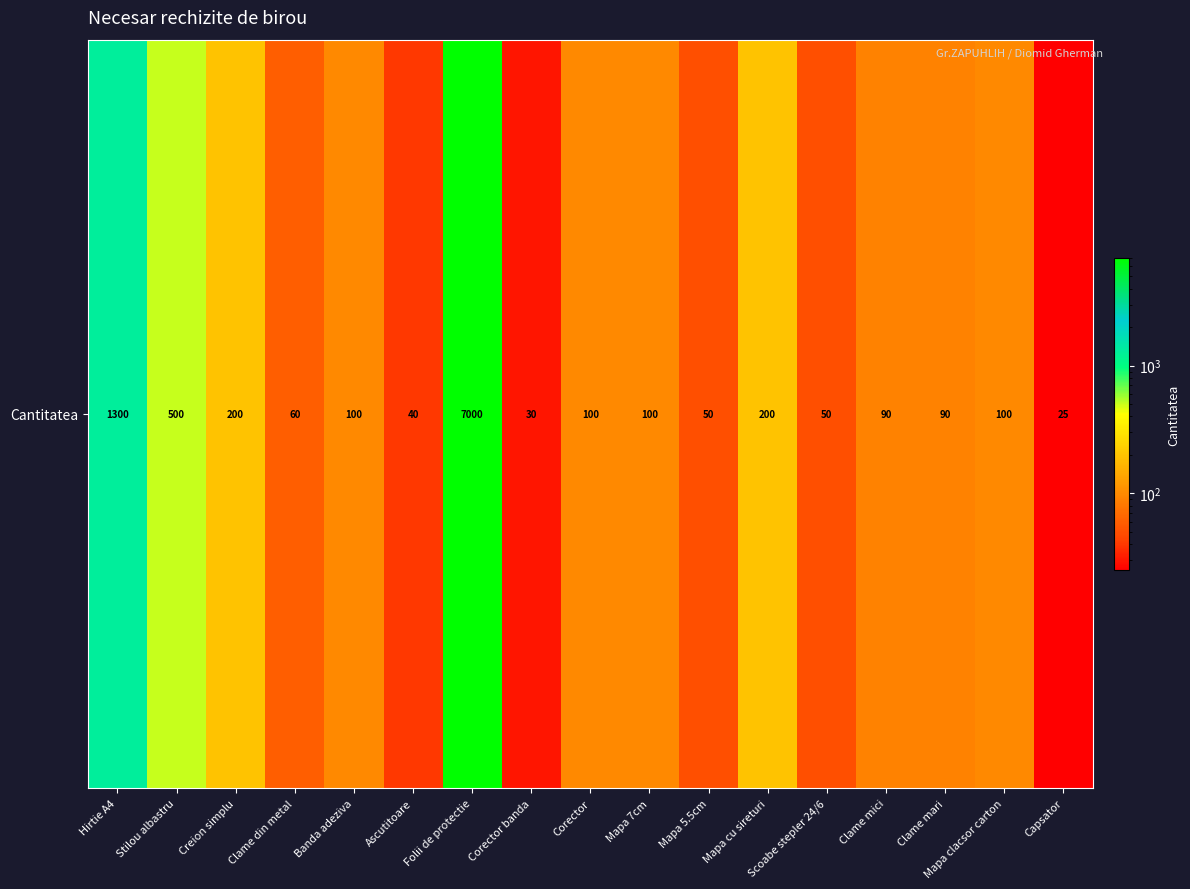

Rank the categories by value from highest to lowest.

Folii de protectie, Hirtie A4, Stilou albastru, Creion simplu, Mapa cu sireturi, Banda adeziva, Corector, Mapa 7cm, Mapa clacsor carton, Clame mici, Clame mari, Clame din metal, Mapa 5.5cm, Scoabe stepler 24/6, Ascutitoare, Corector banda, Capsator